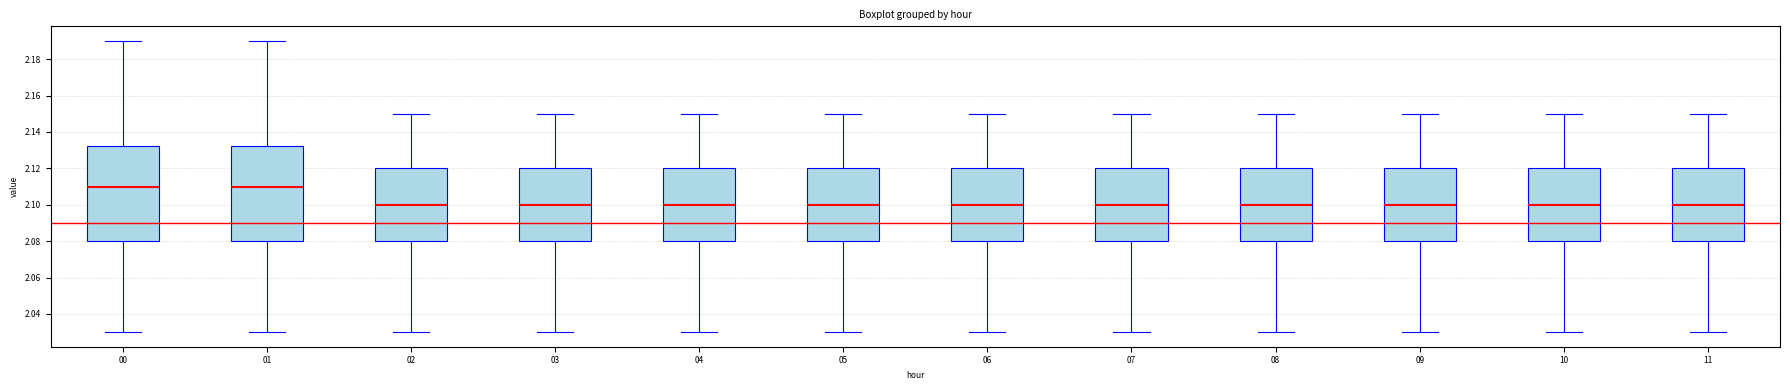

Where does the median line of the box at x = 03 sit on the y-axis? The values are not printed on the chart, so give them approximately, as read against the axis.

2.100